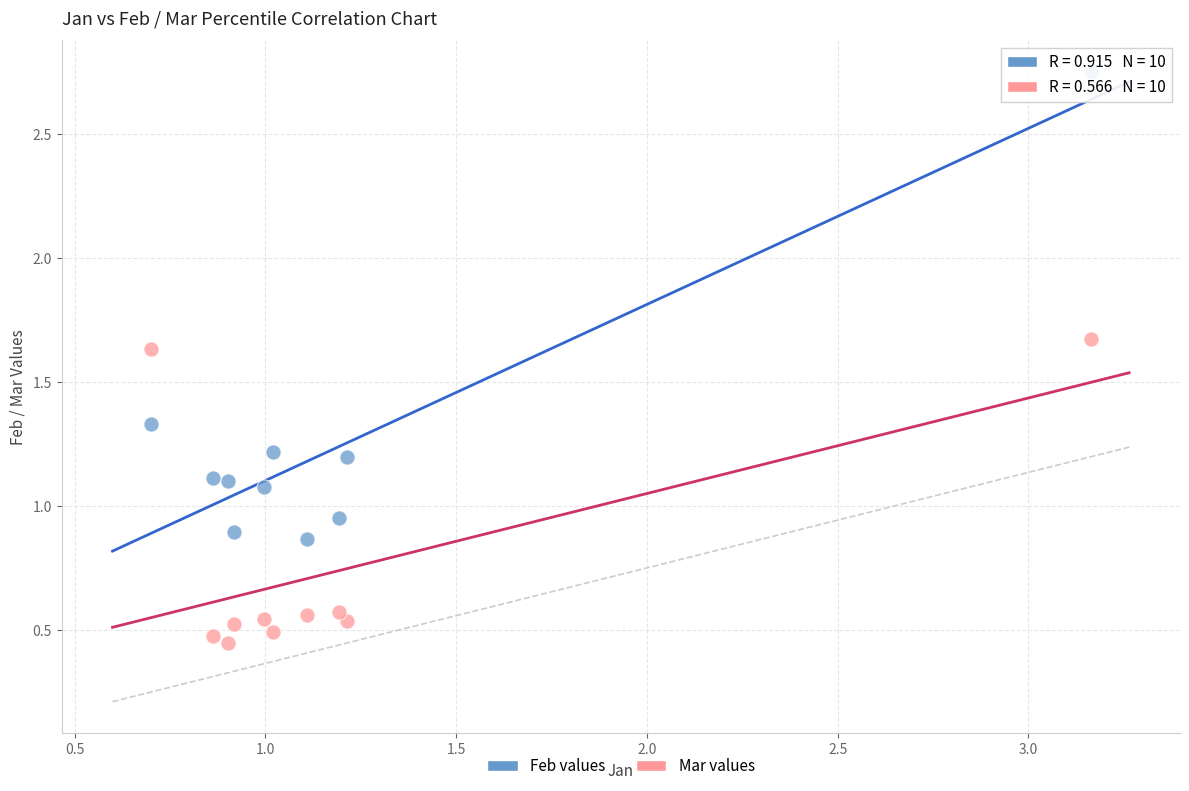

What are all the series names shown in the legend?

Feb values, Mar values